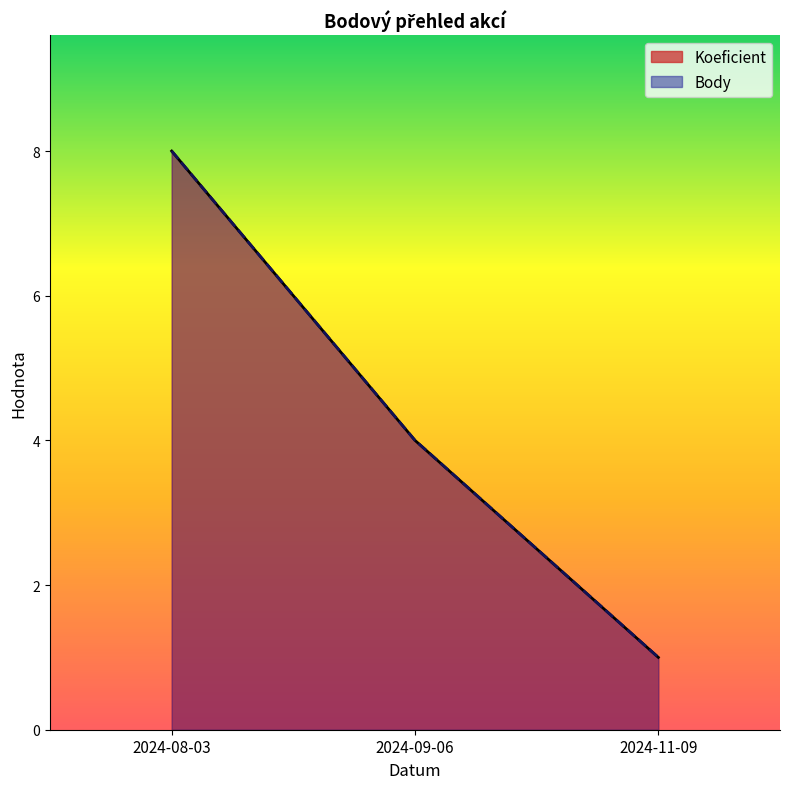

At which label does Koeficient first exceed 4?

2024-08-03